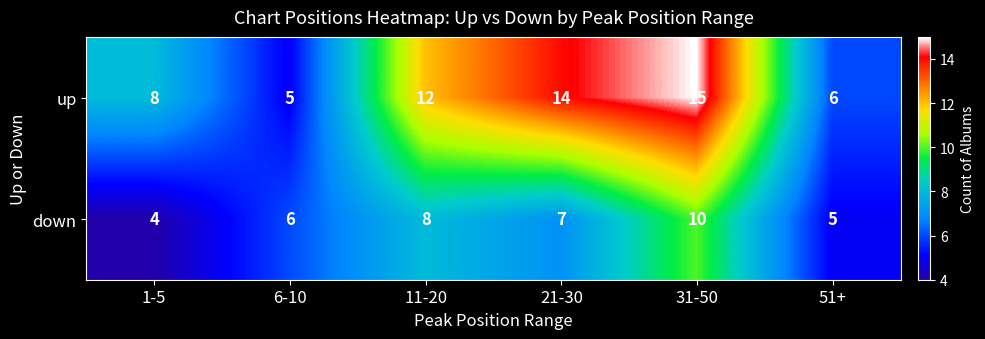

What is the minimum value for down?

4